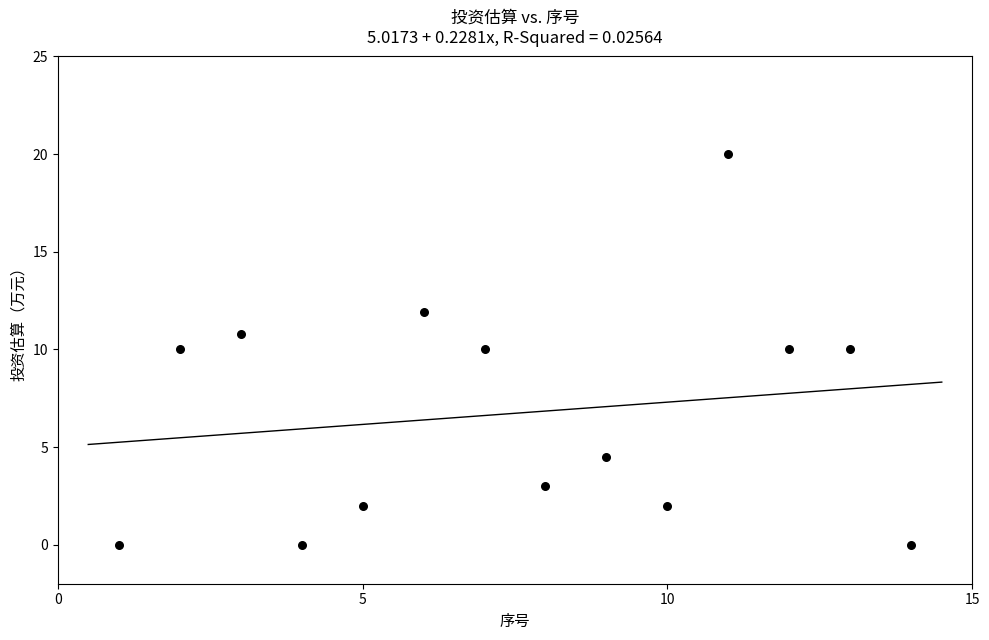

What is the range of Y values (max minus min)?

20.0